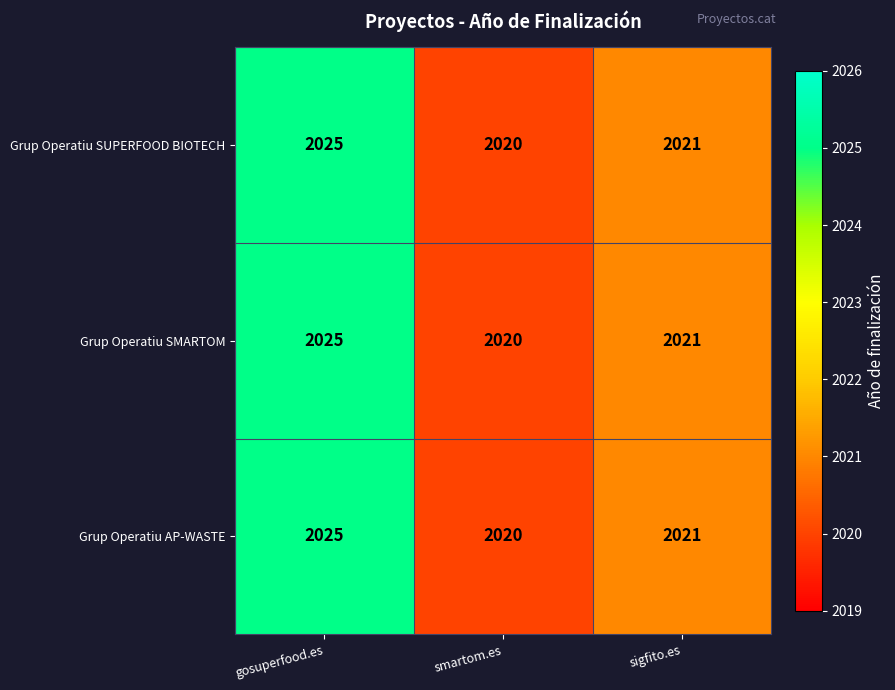

Reading left to right, transcribe all the data shown in this chart.

Grup Operatiu SUPERFOOD BIOTECH: 2025	2020	2021
Grup Operatiu SMARTOM: 2025	2020	2021
Grup Operatiu AP-WASTE: 2025	2020	2021